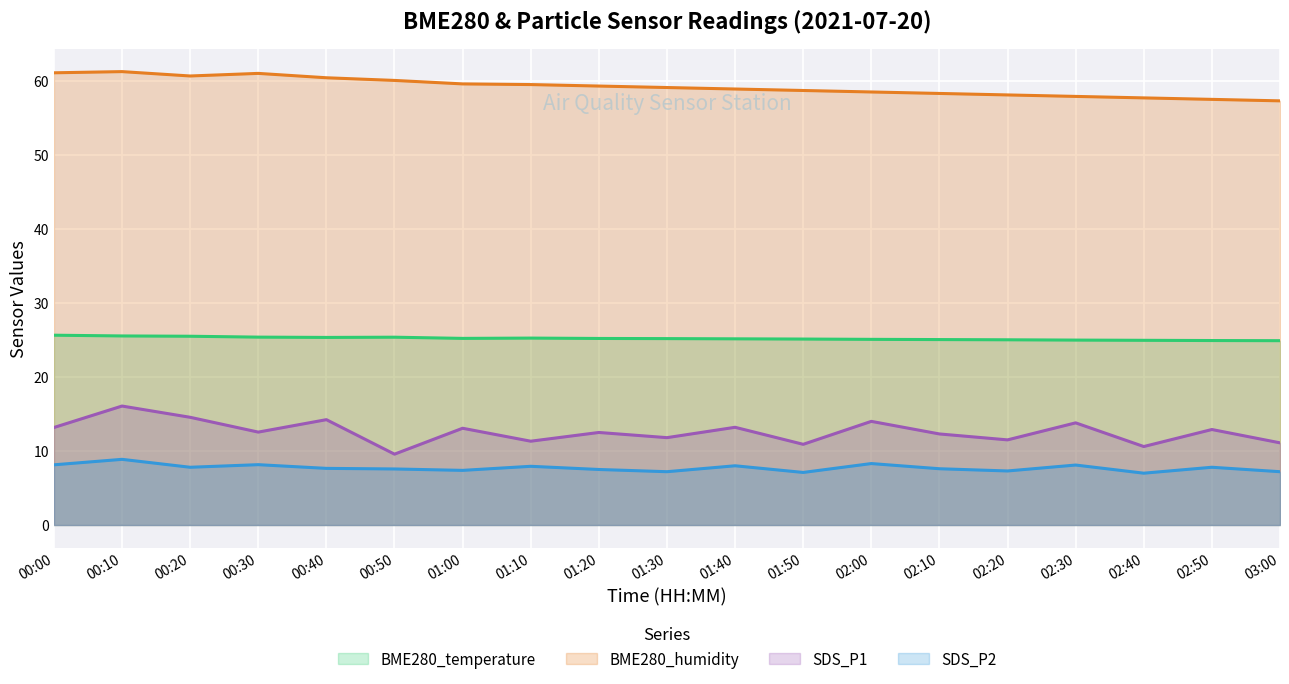

In SDS_P2, how many points are higher than both neighbors (excluding endpoints)?

7